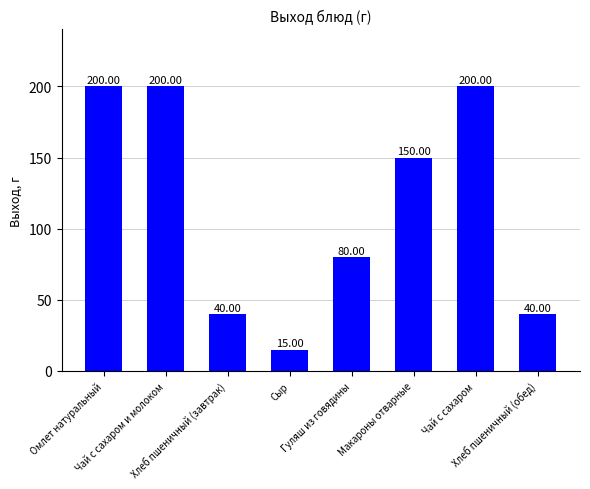

What is the sum of all values?

925